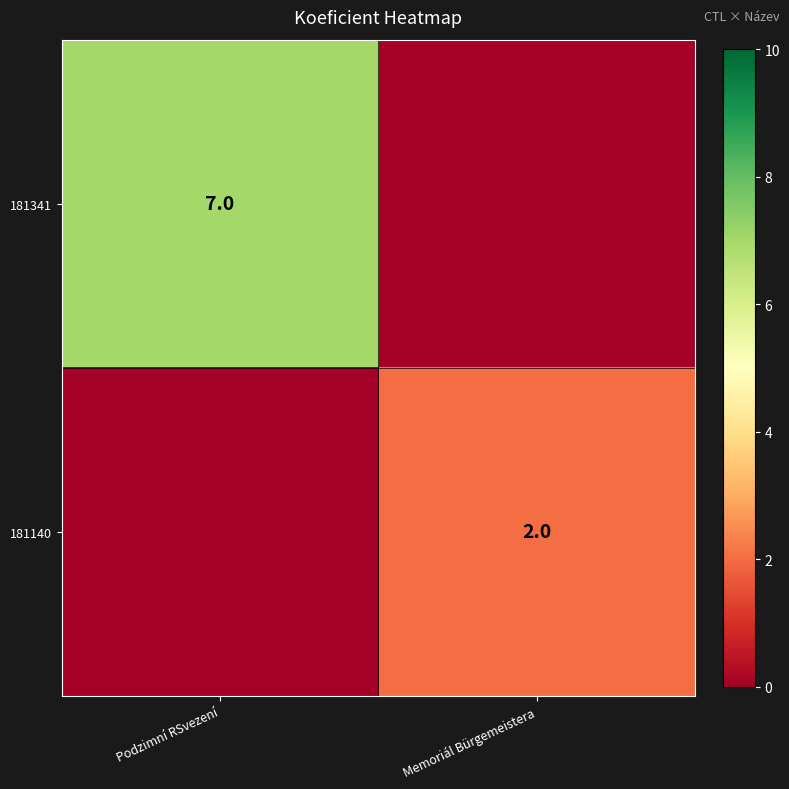

At which category is the sum across all series the highest?

Podzimní RSvezení